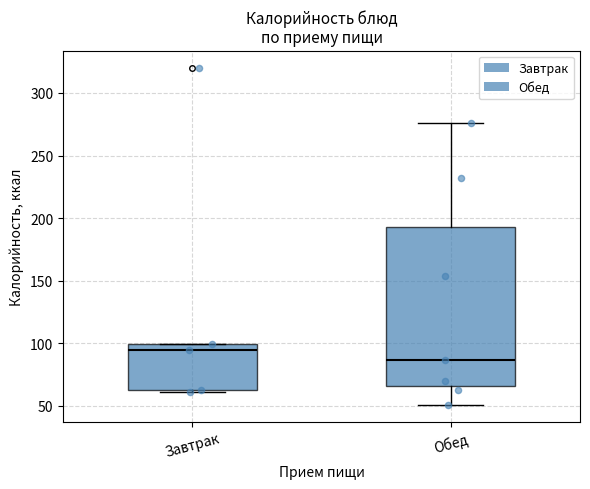

Which box has the highest median line?

Завтрак